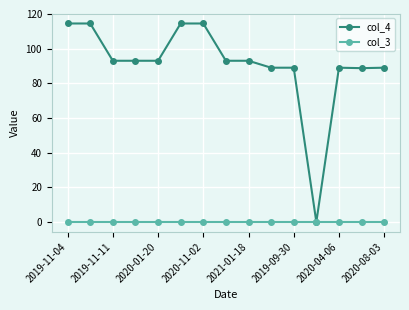

What is the value of the col_4 point at the 13th from the left?

89.0